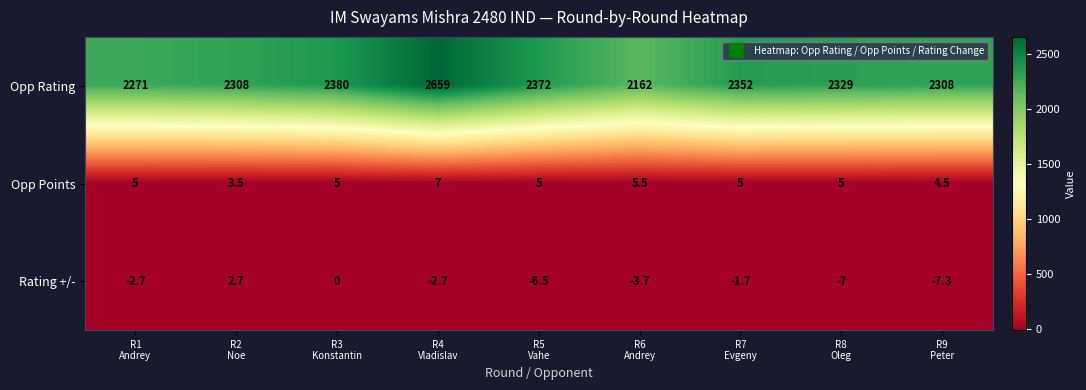

What is the sum of all Rating +/- values?

-28.9